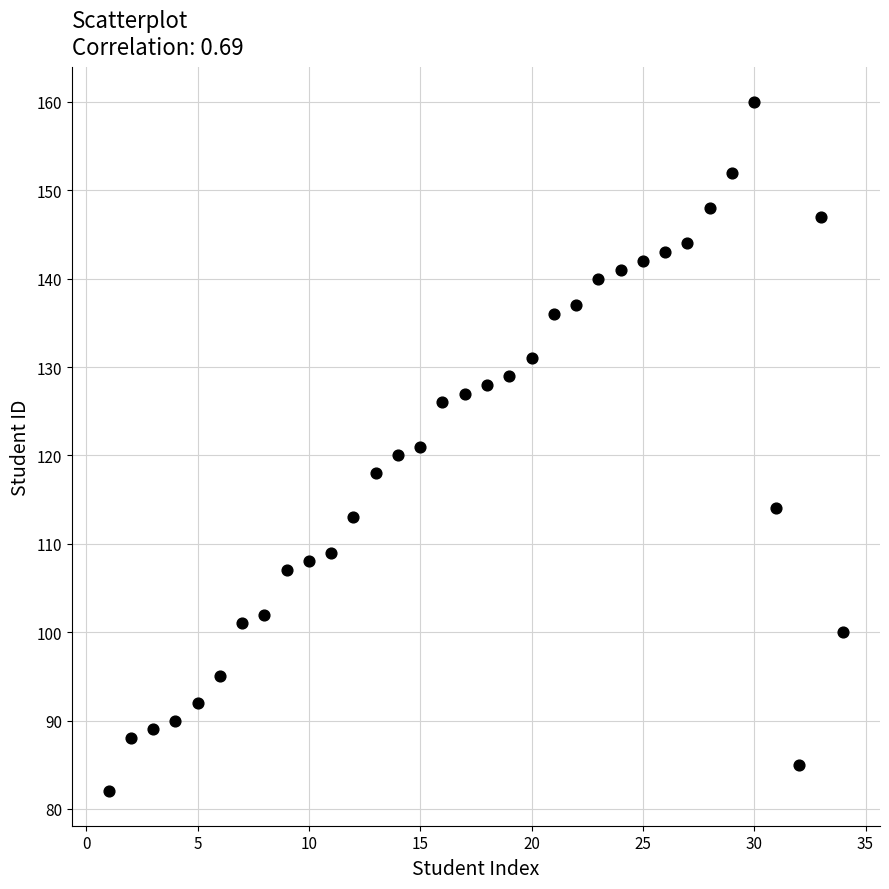

What is the range of X values (max minus min)?

33